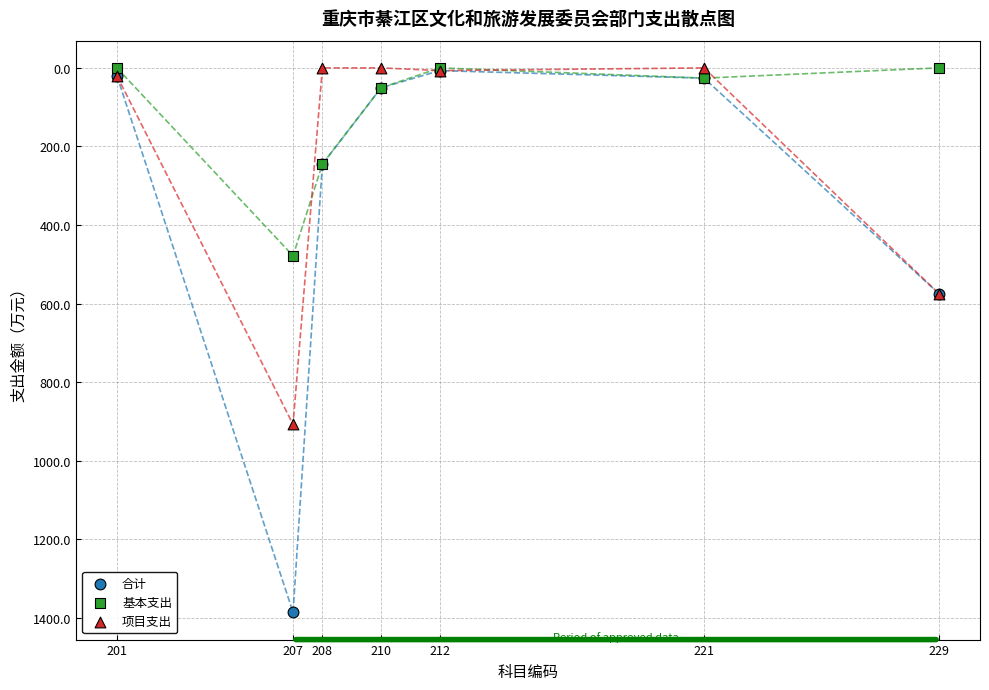

In the 项目支出 series, what Y value is closest to 453?

574.5